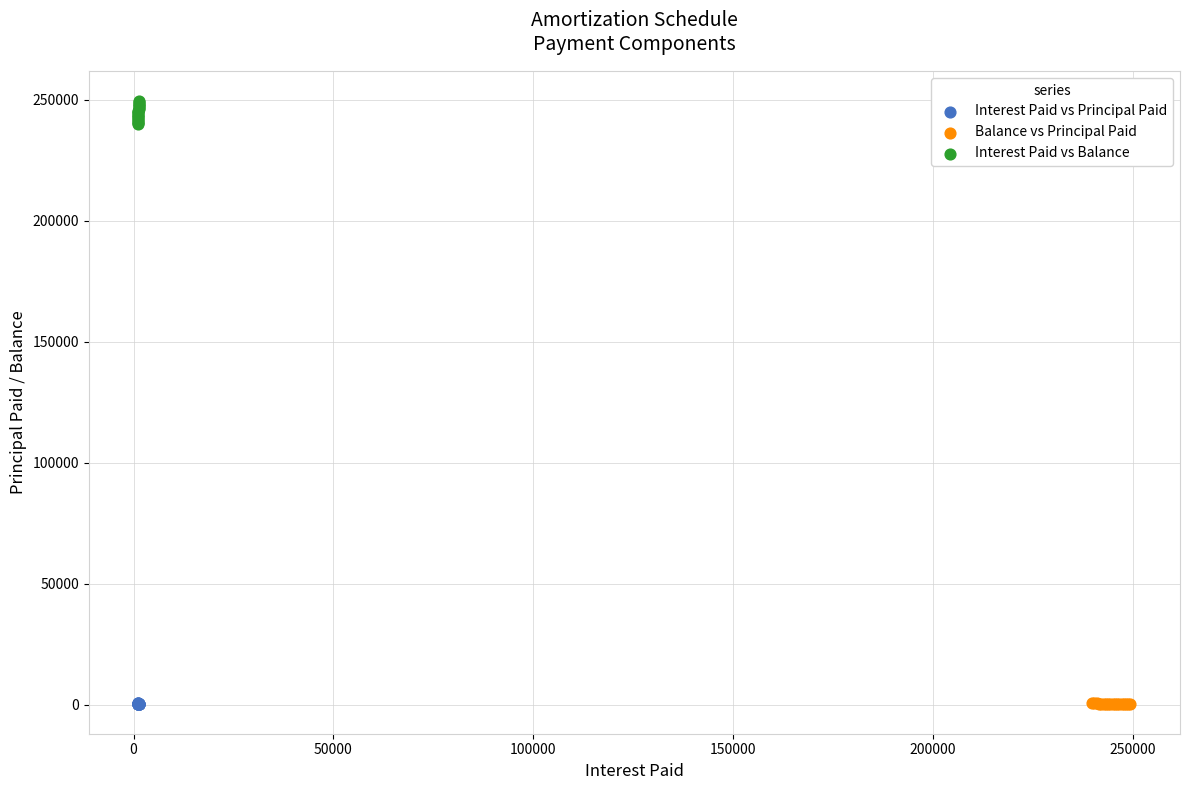

Which series contains the highest Y value?

Interest Paid vs Balance